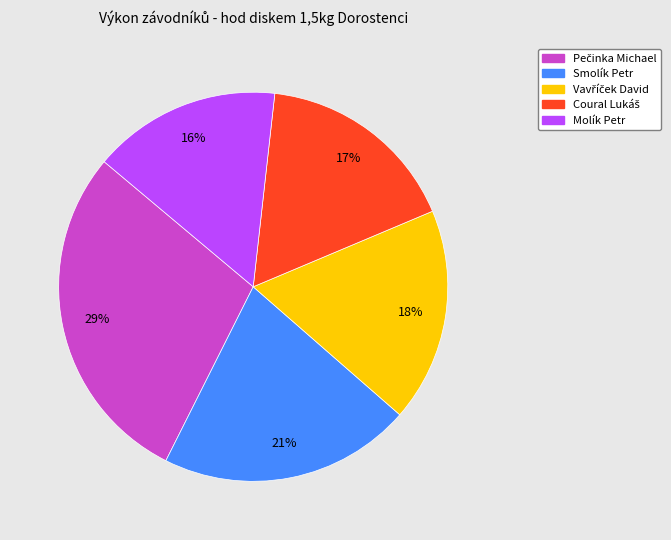

To the nearest percent, what is the average slice percentage?

20%